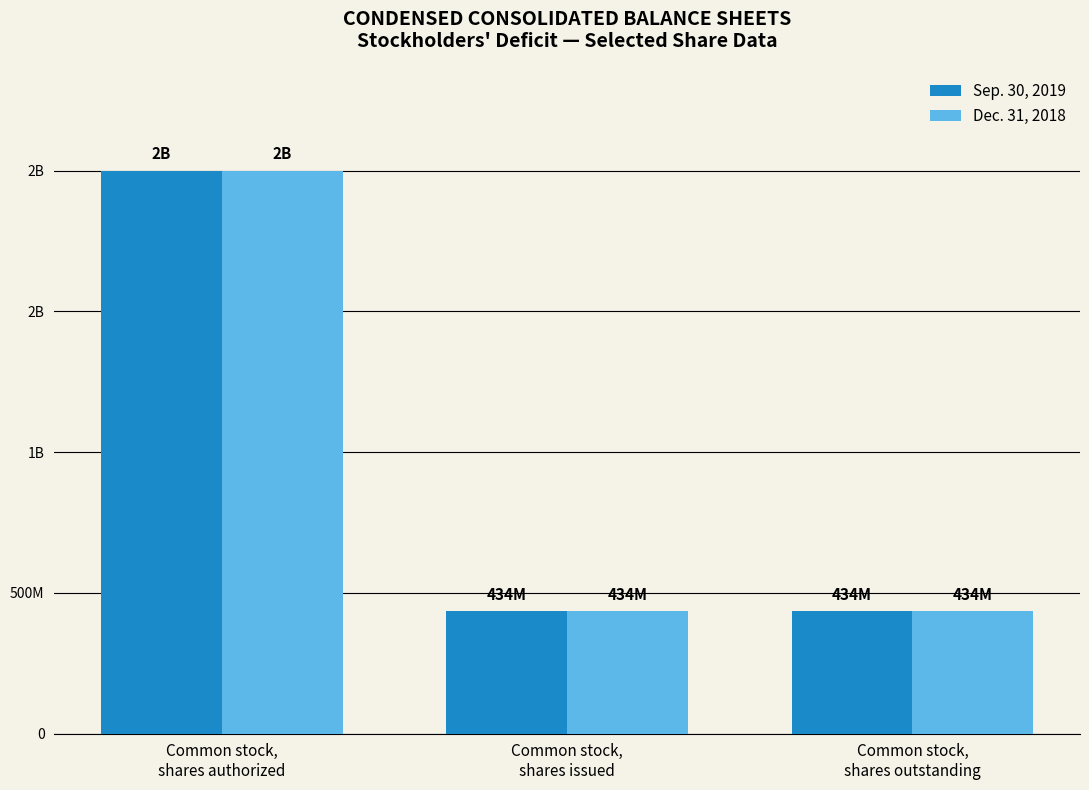

List the series in order of their peak value, lowest first.

Sep. 30, 2019, Dec. 31, 2018